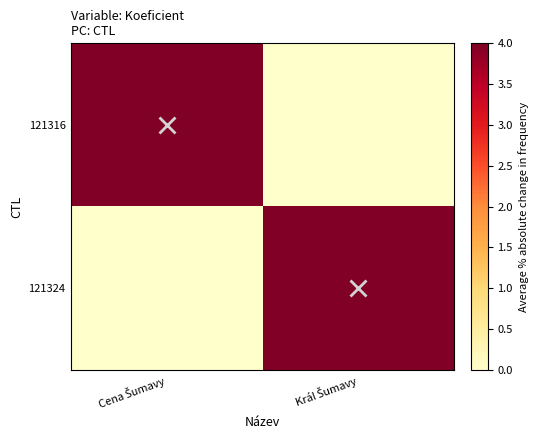

What is the maximum value shown in the chart?

4